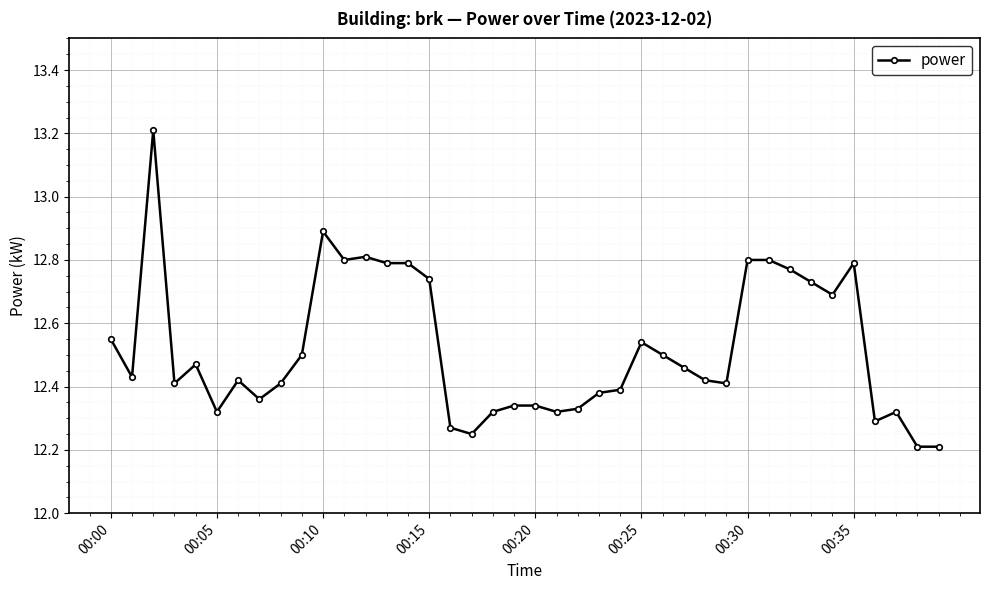

True or false: the data has more than 1 interior local peaks.

True